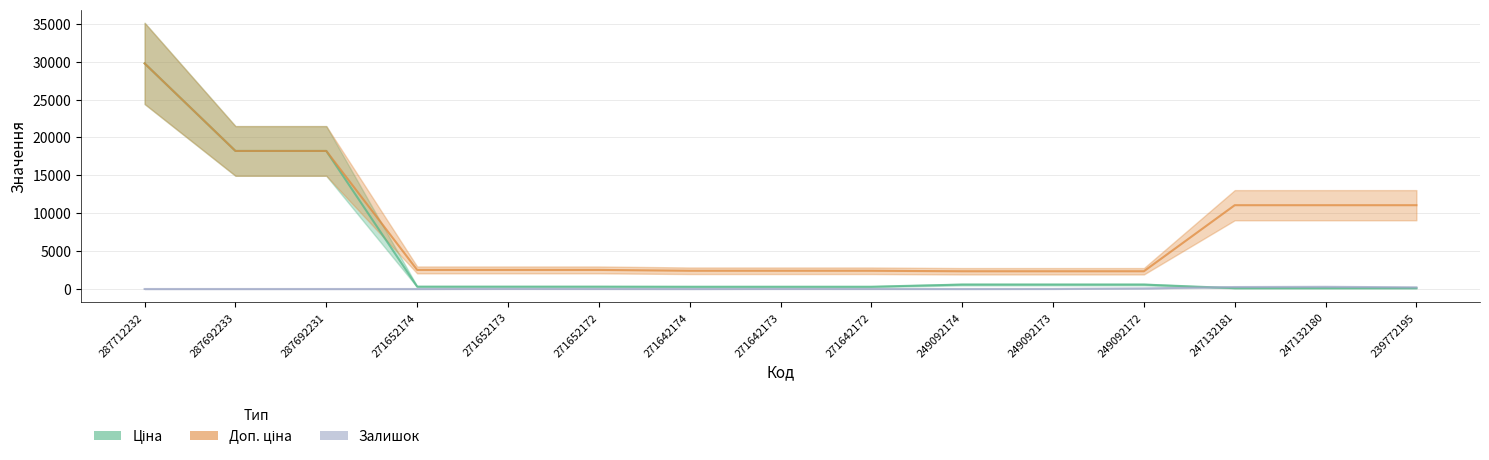

Reading left to right, what are all the values shown in this chart?

Ціна: 29761.5	18212.0	18212.0	314.7	314.7	314.7	300.6	300.6	300.6	584.9	584.9	584.9	110.5	110.5	110.5
Доп. ціна: 29761.5	18212.0	18212.0	2517.5	2517.5	2517.5	2405.2	2405.2	2405.2	2339.7	2339.7	2339.7	11055.0	11055.0	11055.0
Залишок: 0.0	0.0	0.0	0.0	14.0	6.0	0.0	9.0	6.0	0.0	8.0	78.0	260.0	290.0	218.0